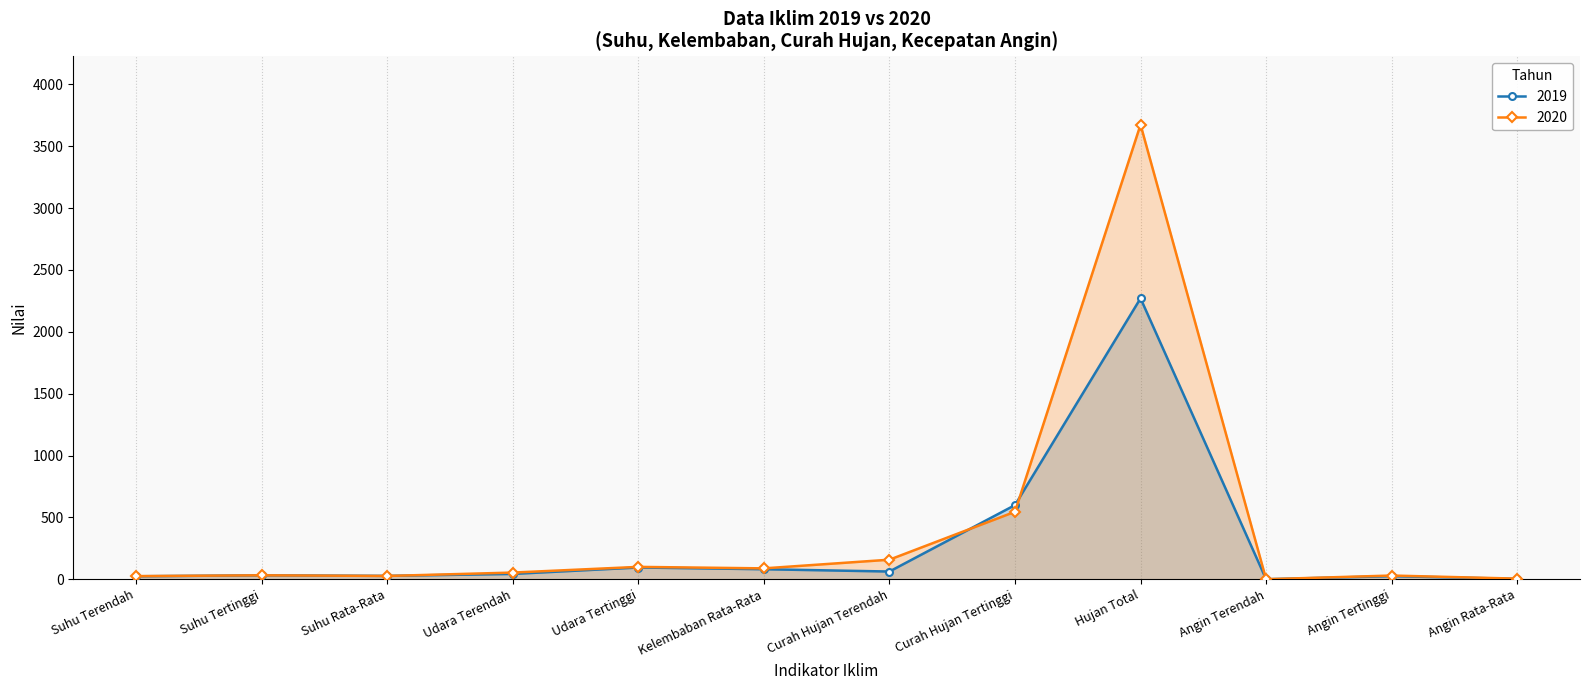

Rank the series by their maximum value, from lowest to highest.

2019, 2020